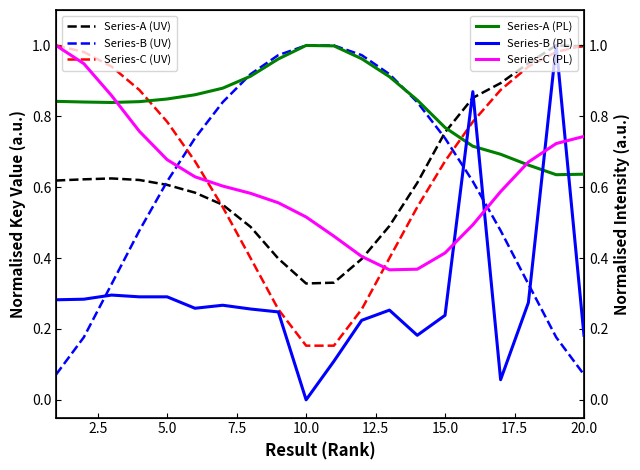

Is this an area chart (filled region under the line)?

No